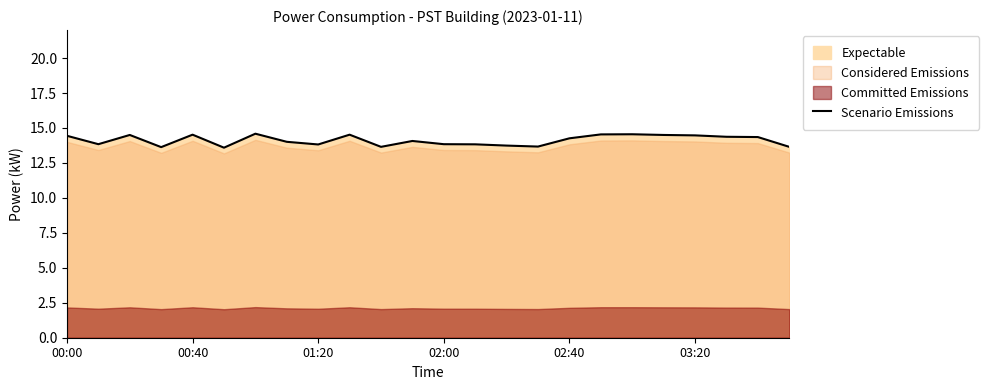

The value of Scenario Emissions at 00:00 is 21.6. True or false?

False